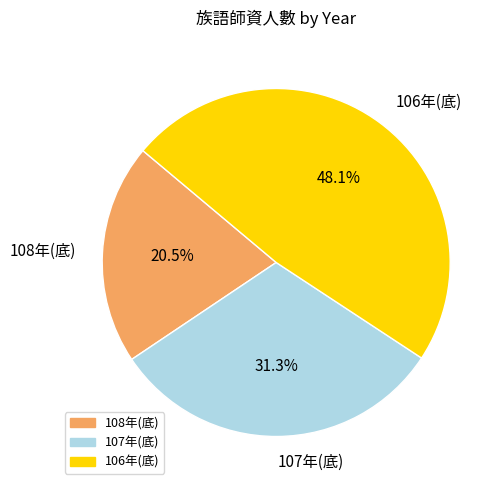

Which category has the smallest portion of the pie?

108年(底)